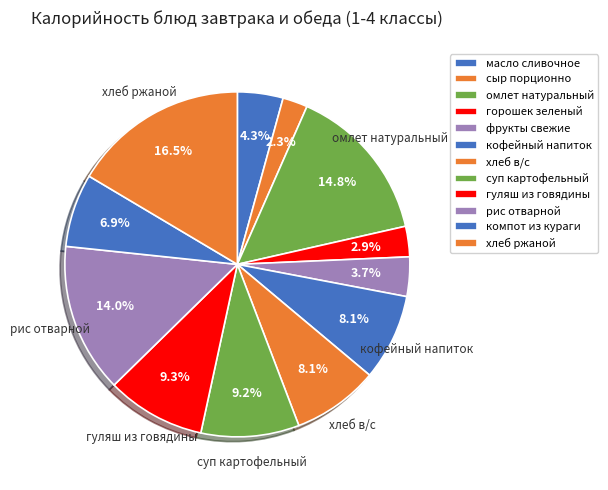

How many segments does this pie chart have?

12